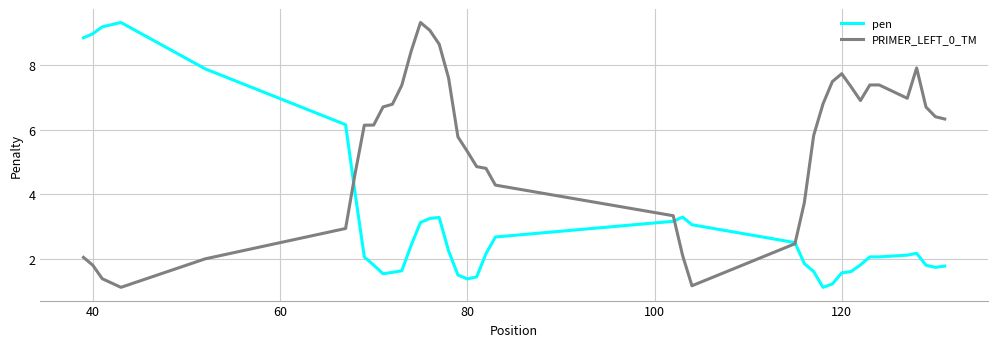

Which series has the largest total across all categories?

PRIMER_LEFT_0_TM